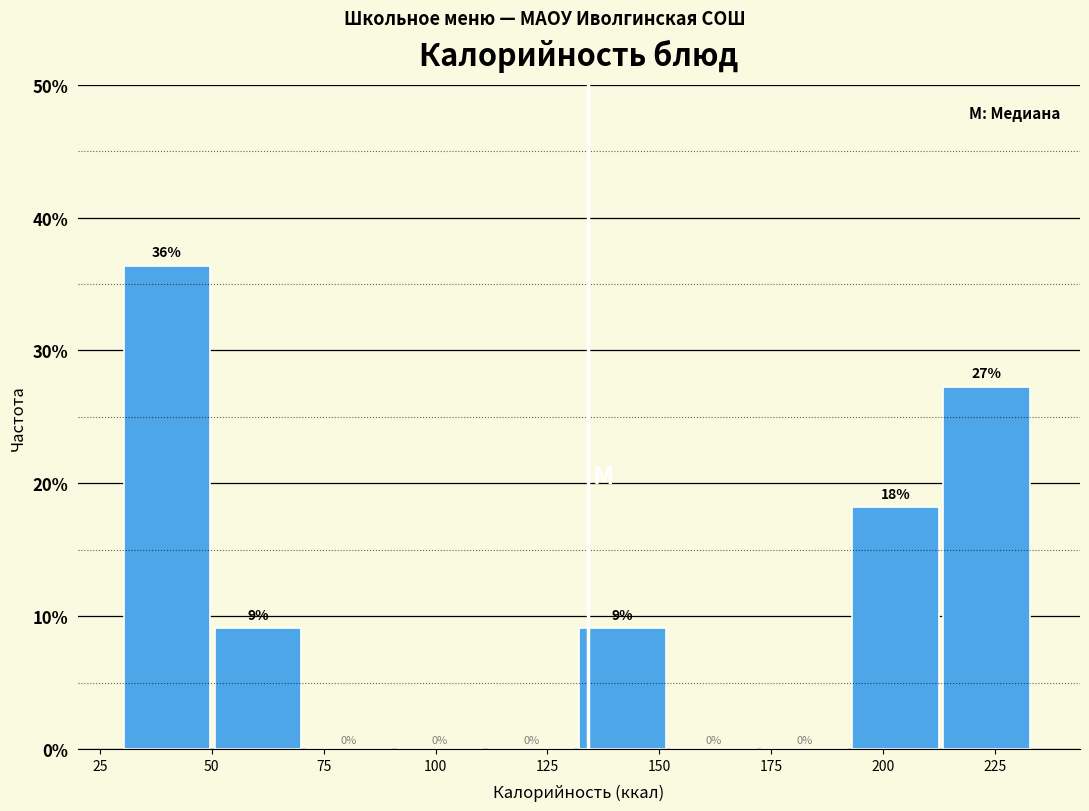

Over which range of the x-axis is the bar tallest?

30 to 50